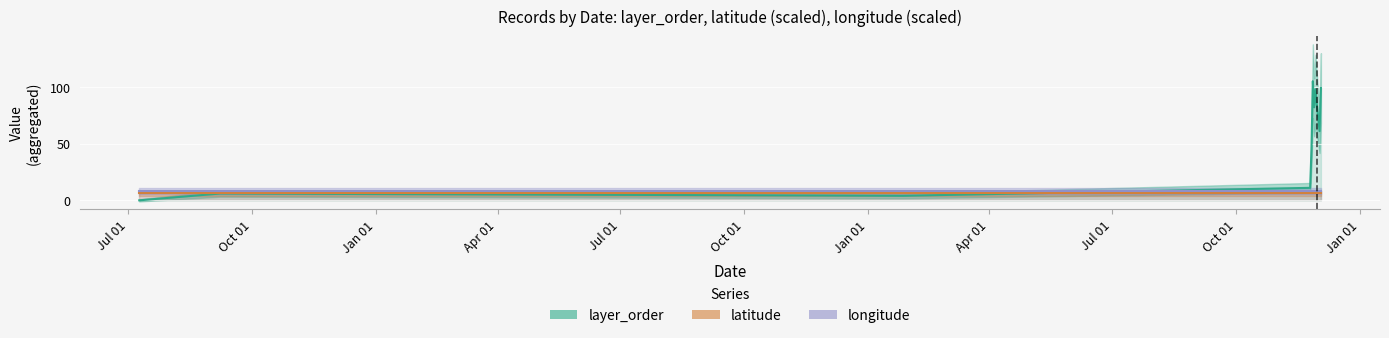

Is the value of longitude at Oct 01 greater than the value of latitude at Jul 01?

Yes